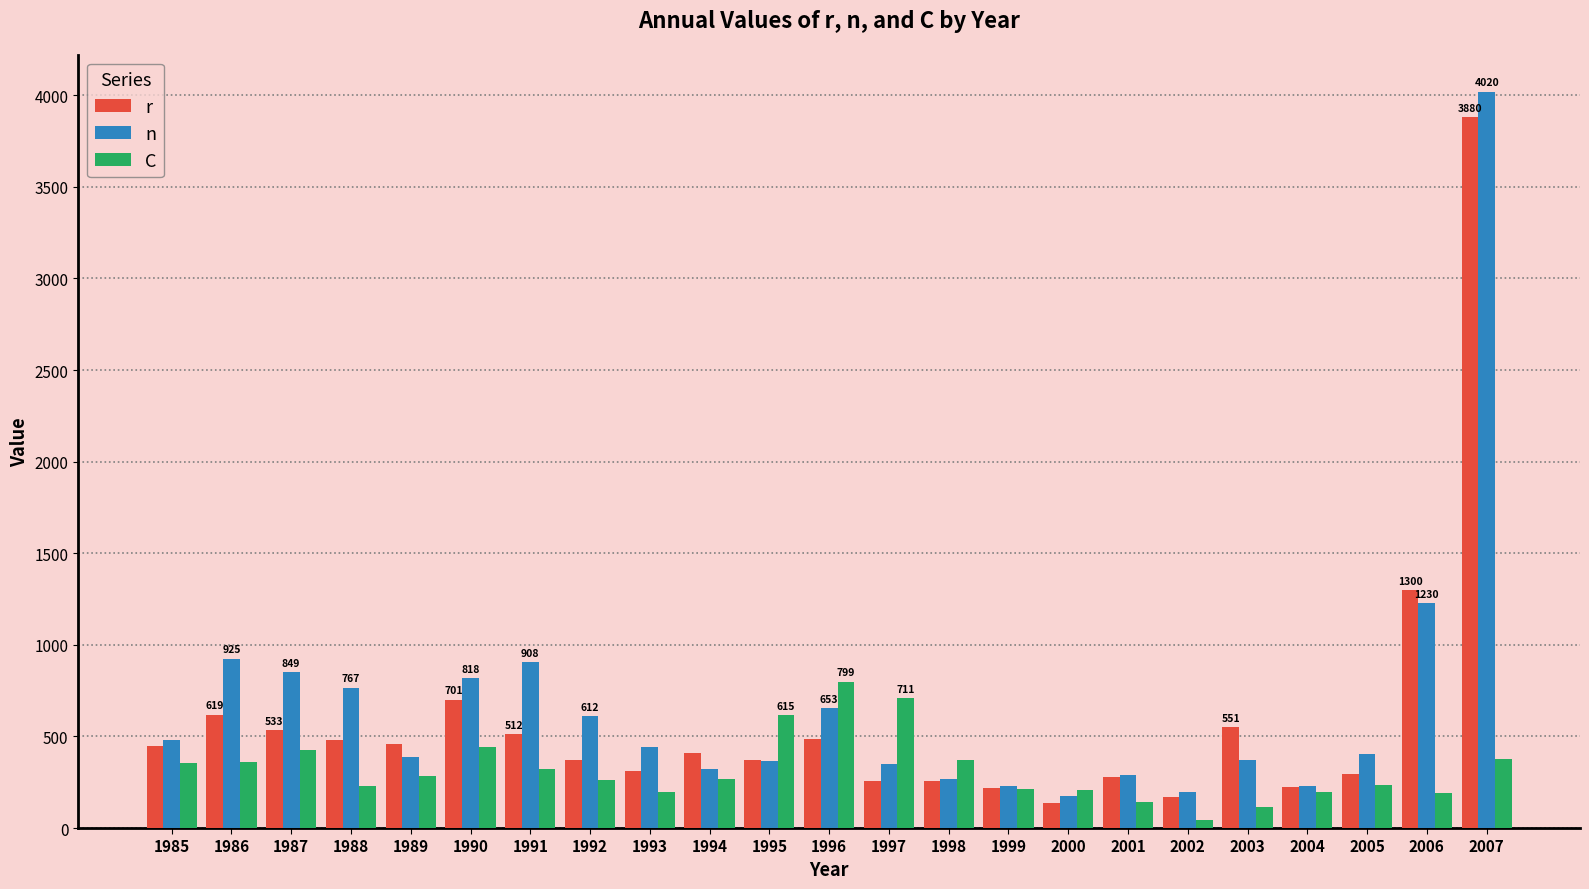

How many bars are there in total?

69